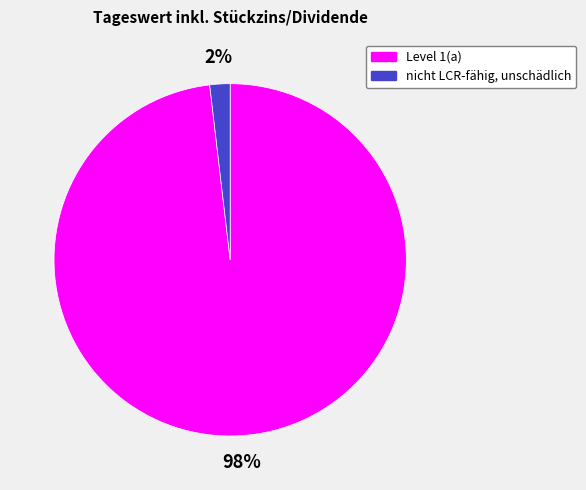

To the nearest percent, what is the average slice percentage?

50%